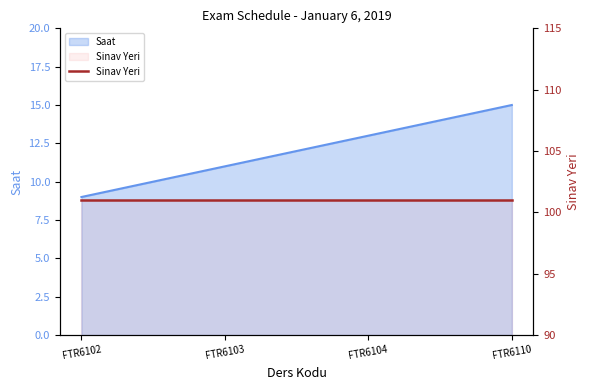

At which label is the value closest to 12?

FTR6103